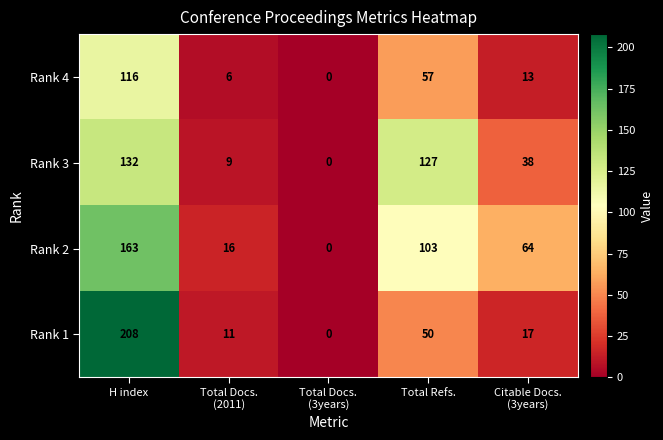

What is the maximum value shown in the chart?

208